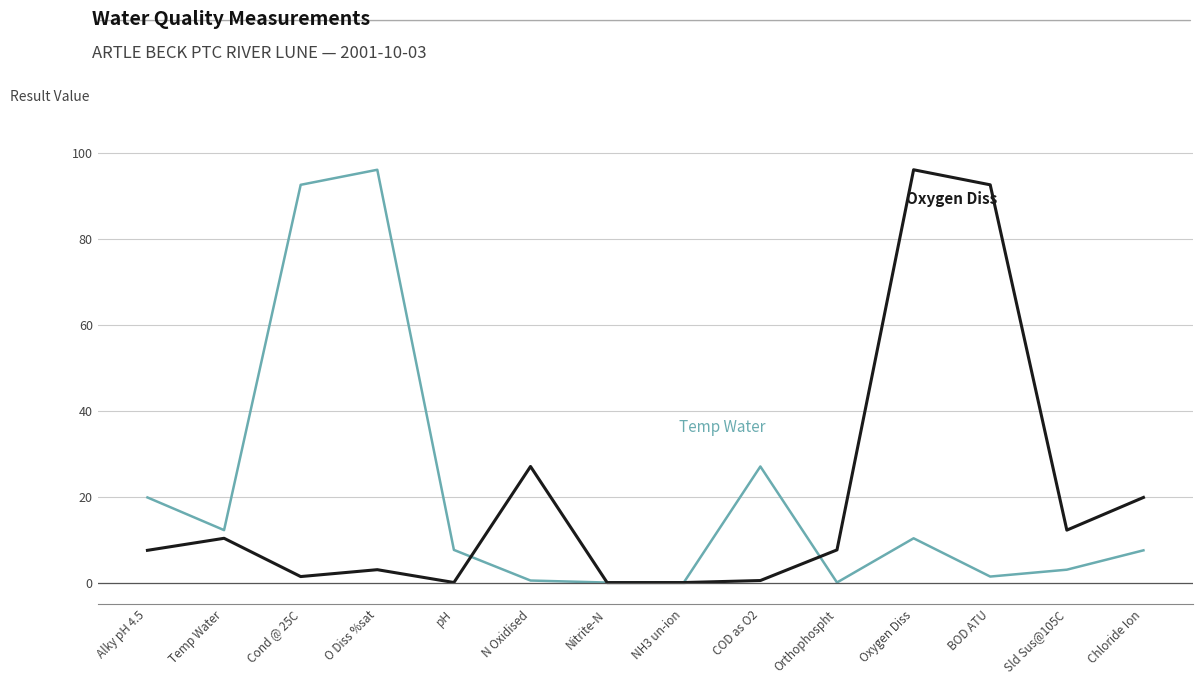

What is the spread (max minus min) of values at O Diss %sat?

93.0